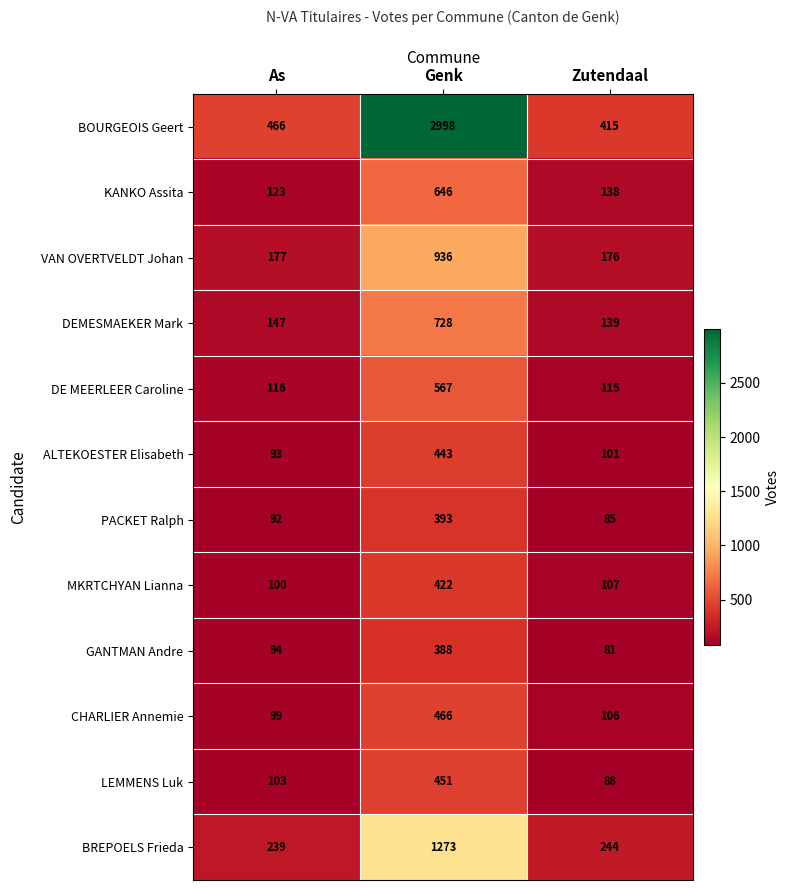

At Zutendaal, list the series in order from largest to smallest.

BOURGEOIS Geert, BREPOELS Frieda, VAN OVERTVELDT Johan, DEMESMAEKER Mark, KANKO Assita, DE MEERLEER Caroline, MKRTCHYAN Lianna, CHARLIER Annemie, ALTEKOESTER Elisabeth, LEMMENS Luk, PACKET Ralph, GANTMAN Andre